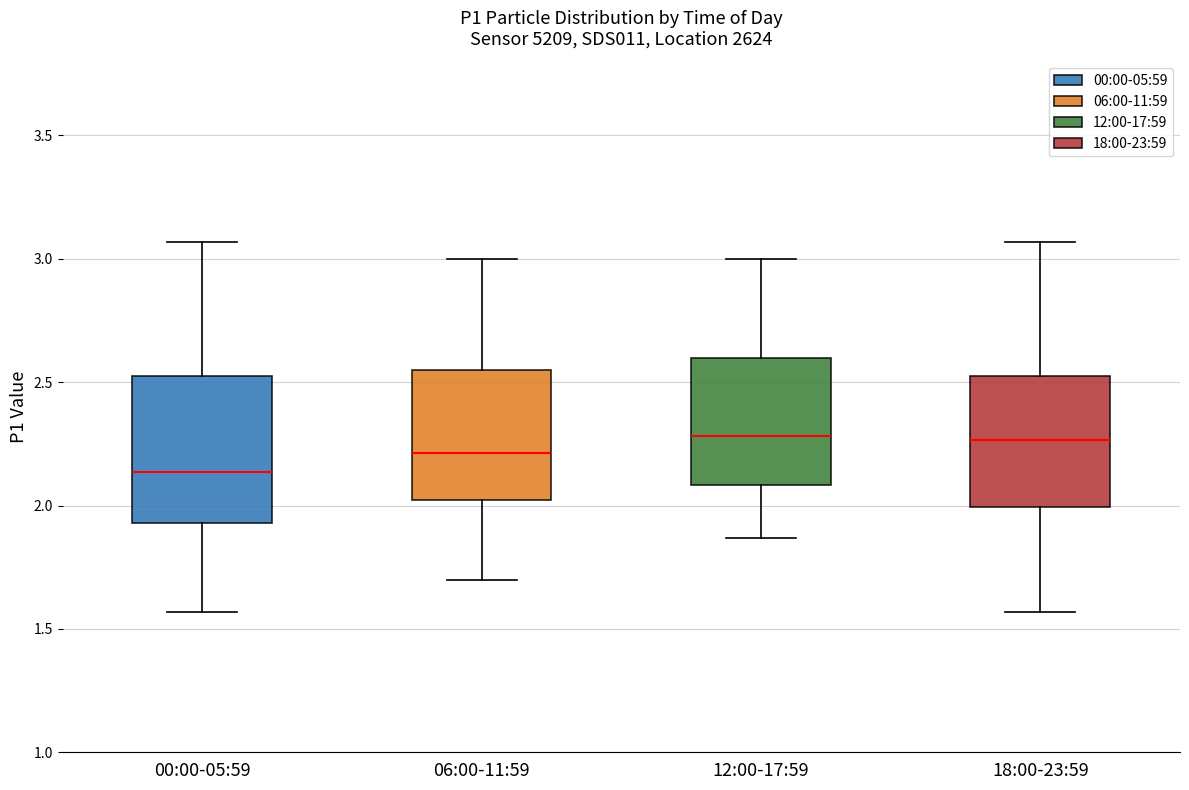

Which box is the tallest, from its lower edge to its upper edge?

00:00-05:59